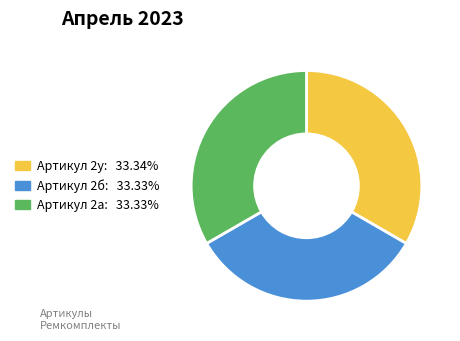

How many segments does this pie chart have?

3